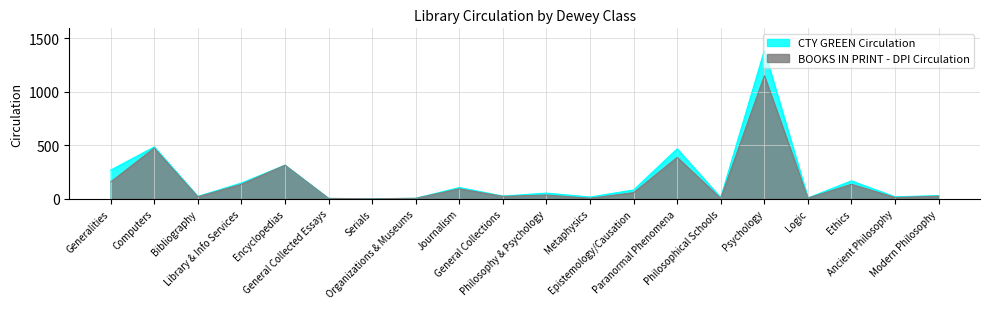

What is the label of the 9th point from the right?

Metaphysics